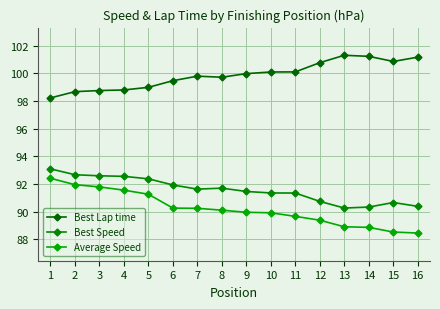

Where is Average Speed nearest to the value 90?

9